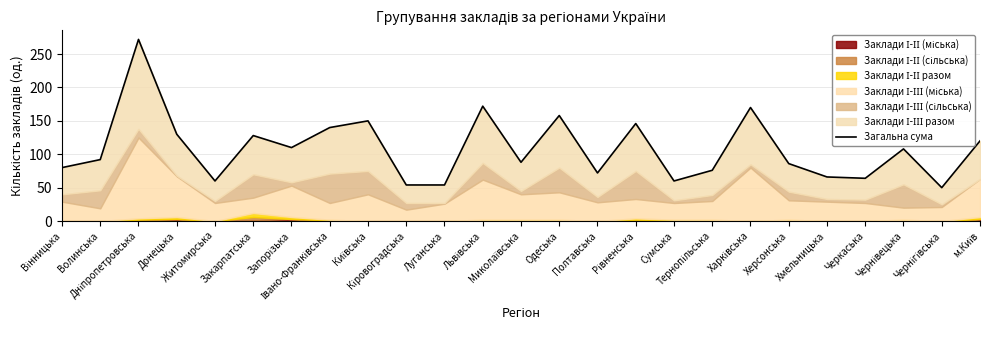

What is the difference between the second highest and second lowest values?

118